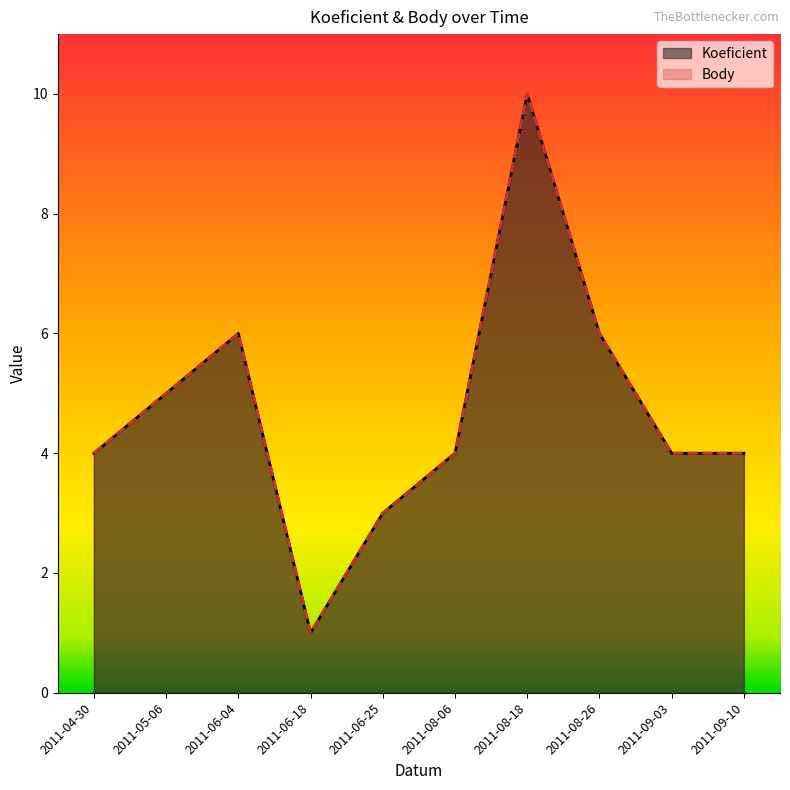

The value of Koeficient at 2011-04-30 is 2. True or false?

False